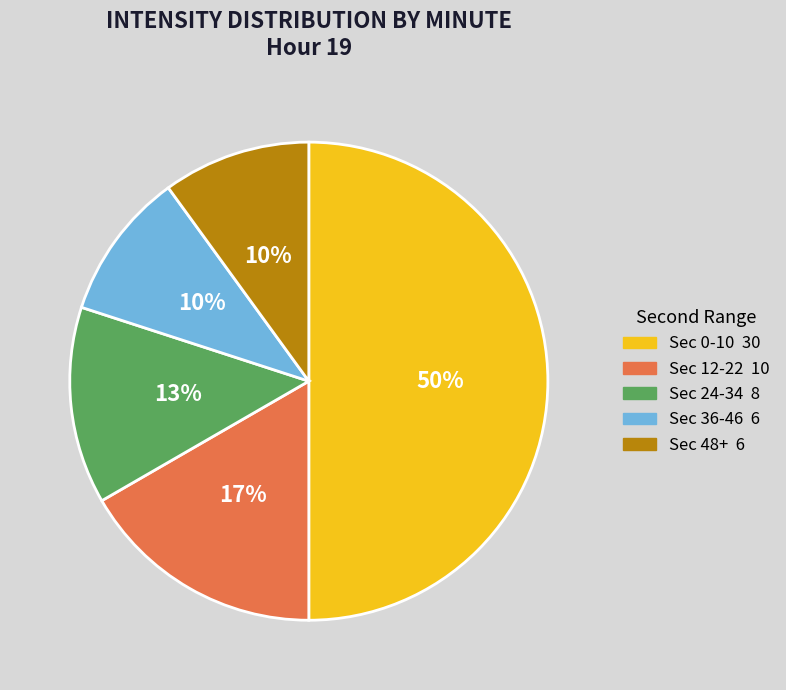

Count the number of slices in the pie.

5